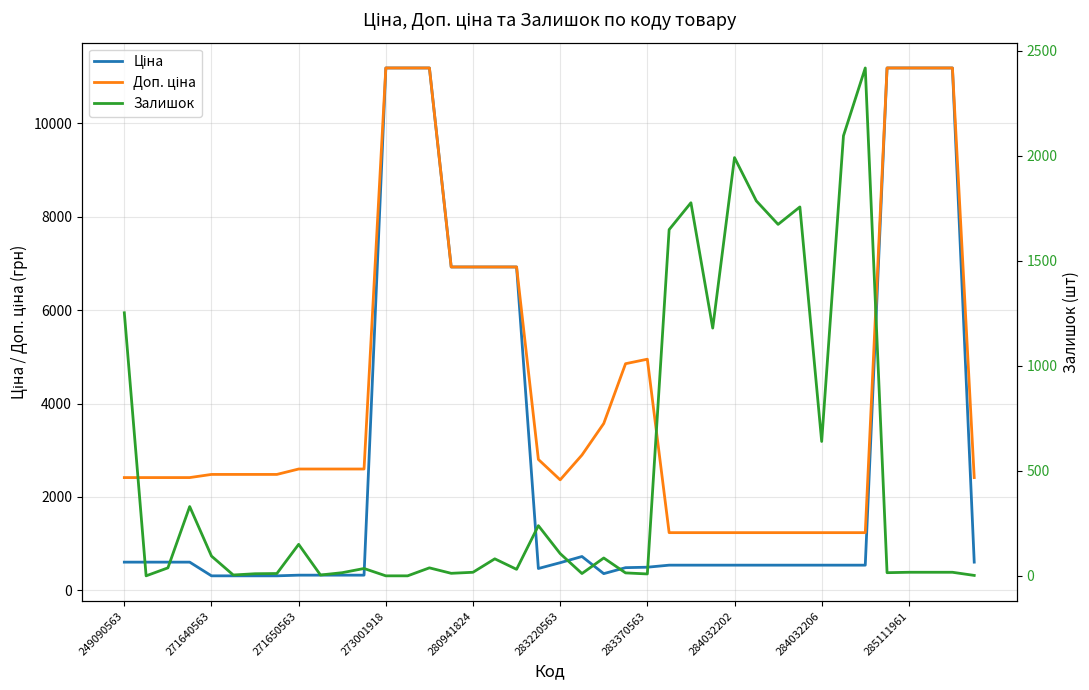

True or false: Доп. ціна has a value of 4395.7 at 284032202.

False